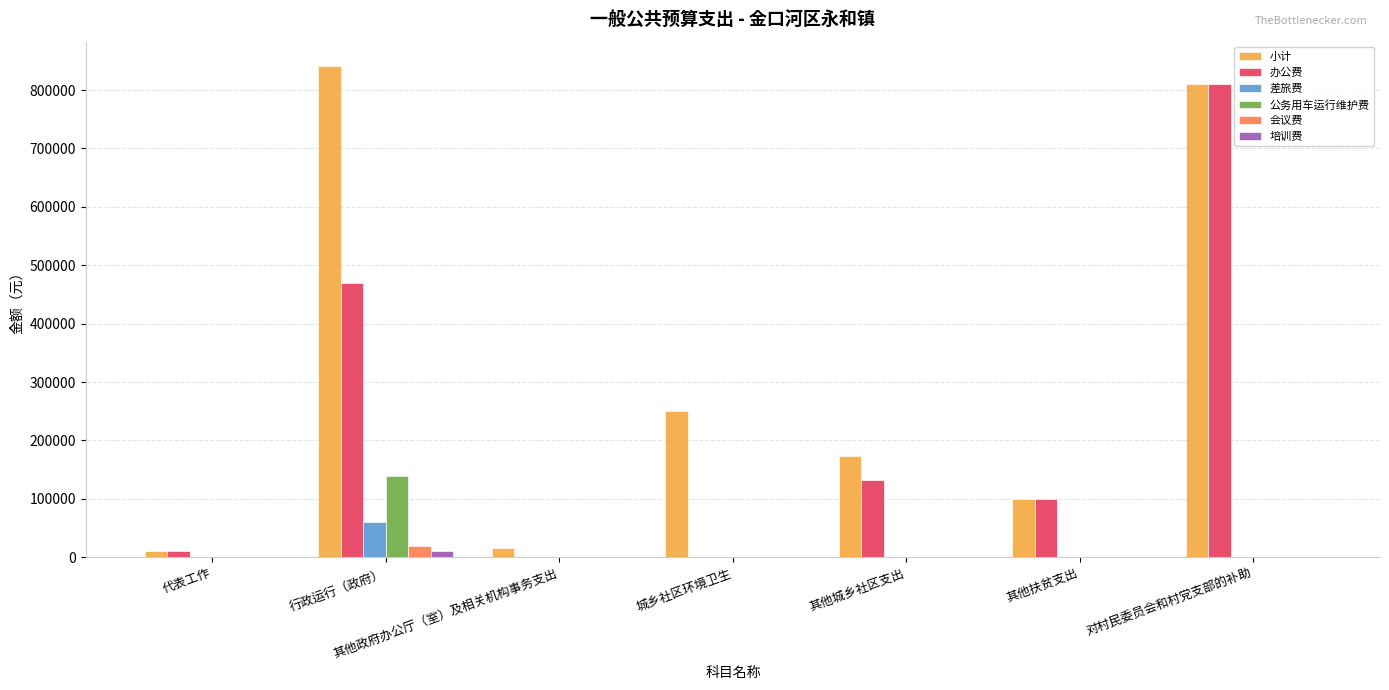

Is it true that 会议费 equals 20000 at 行政运行（政府）?

True